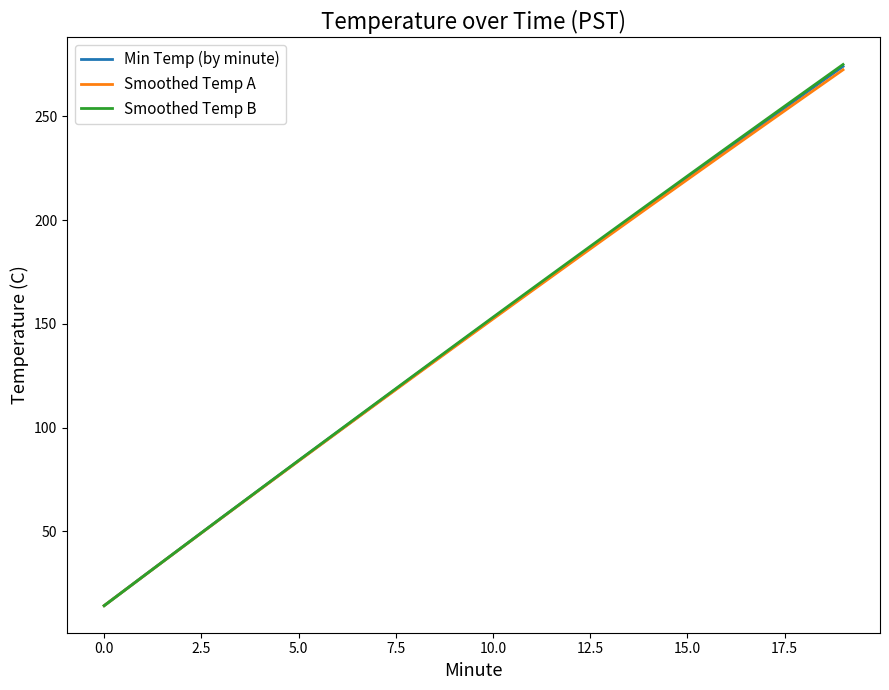

Which series has the largest range (max minus min)?

Smoothed Temp B